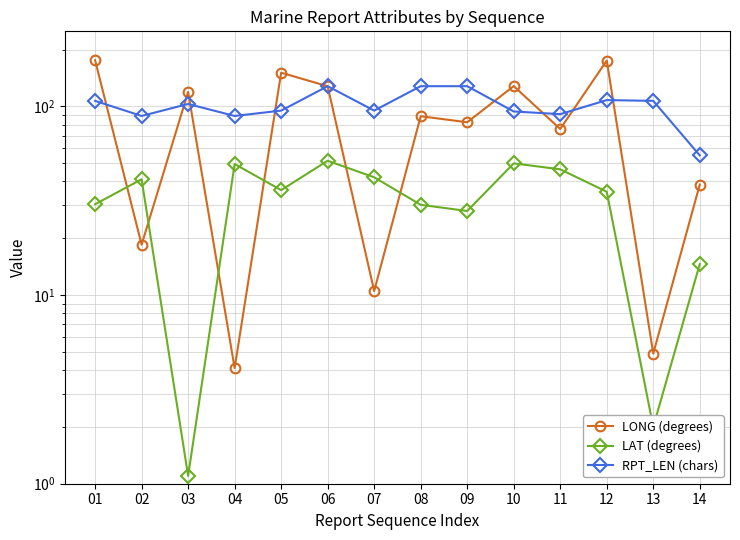

True or false: LONG (degrees) has more than 1 points higher than both neighbors.

True